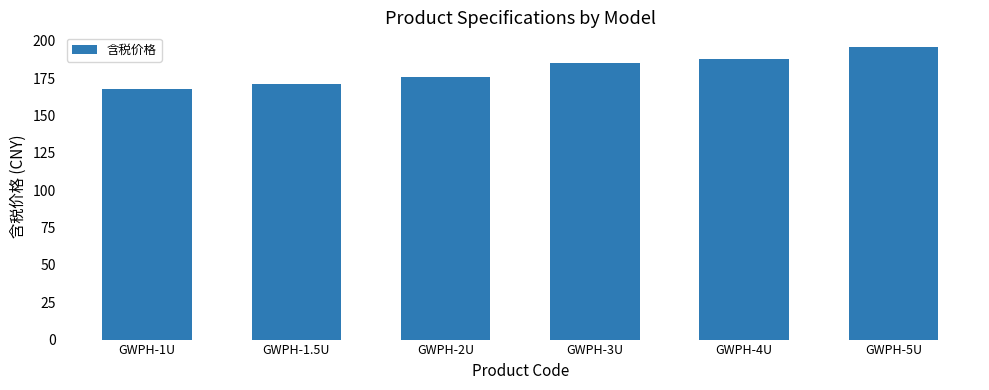

What is the change in value from GWPH-1.5U to GWPH-2U?

+5